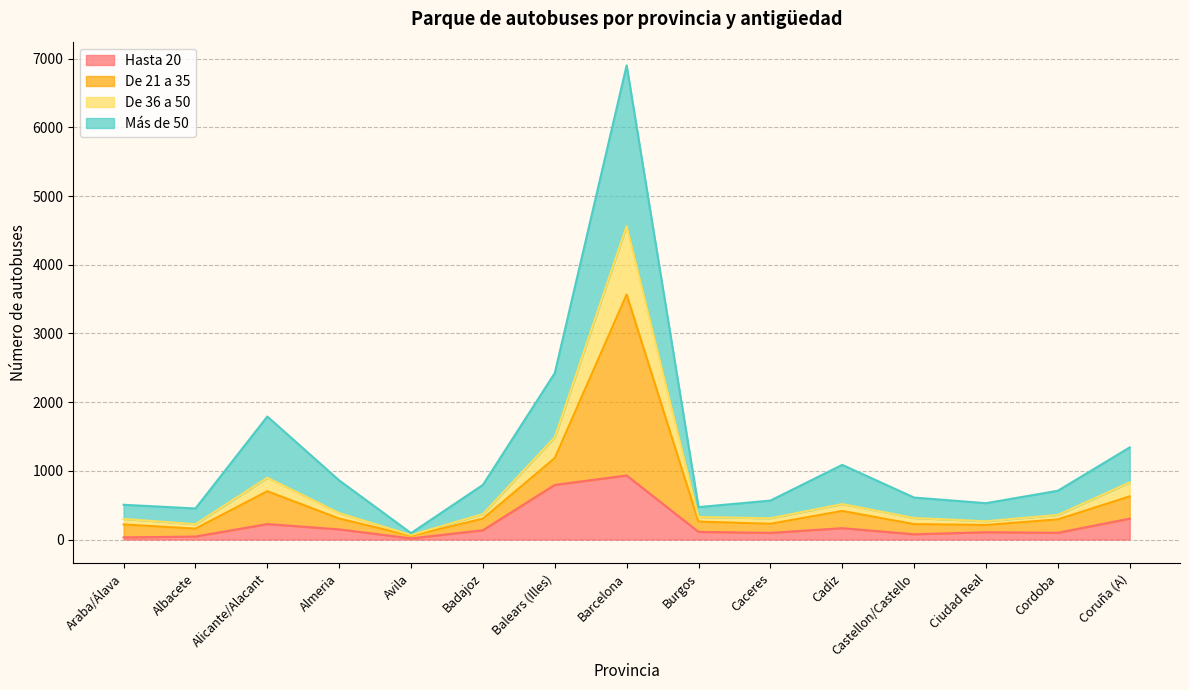

At which category is the sum across all series the highest?

Barcelona